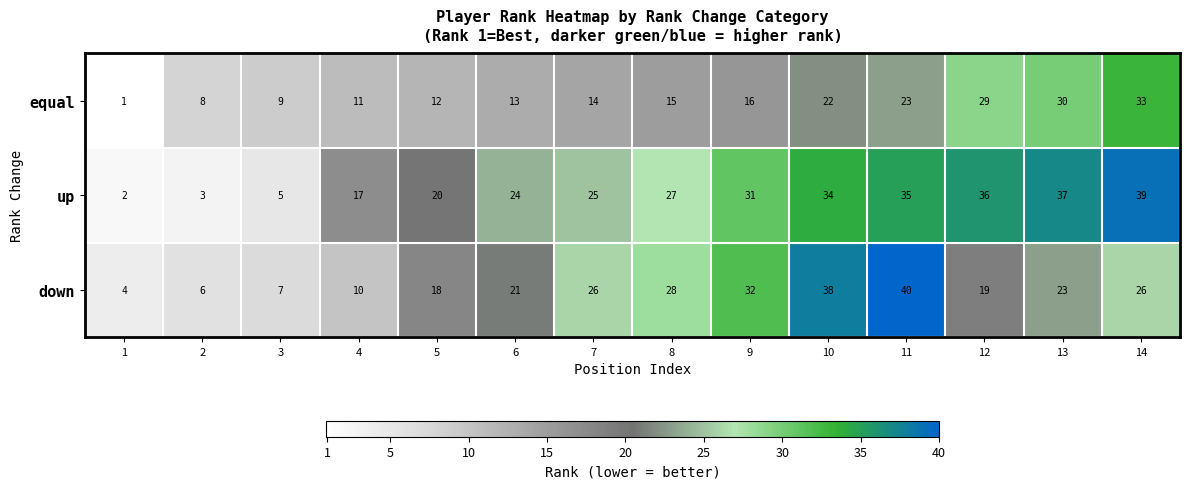

What is the sum of the down values at 8 and 13?

51